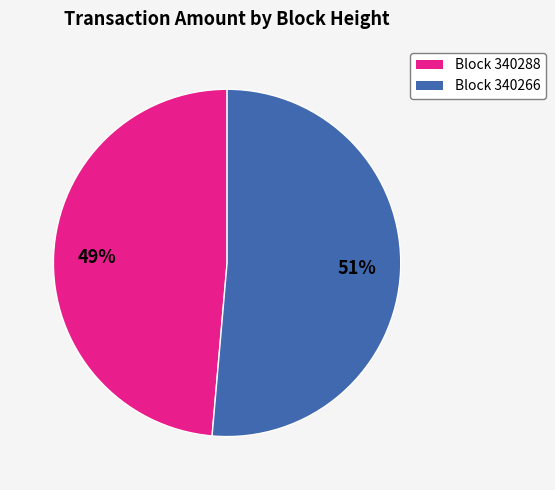

Does any single category account for the majority?

Yes